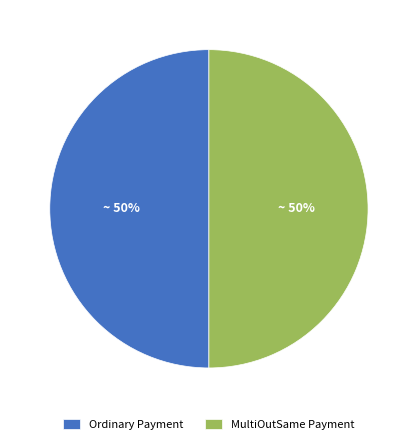

Do Ordinary Payment and MultiOutSame Payment together represent more than half of the pie?

Yes